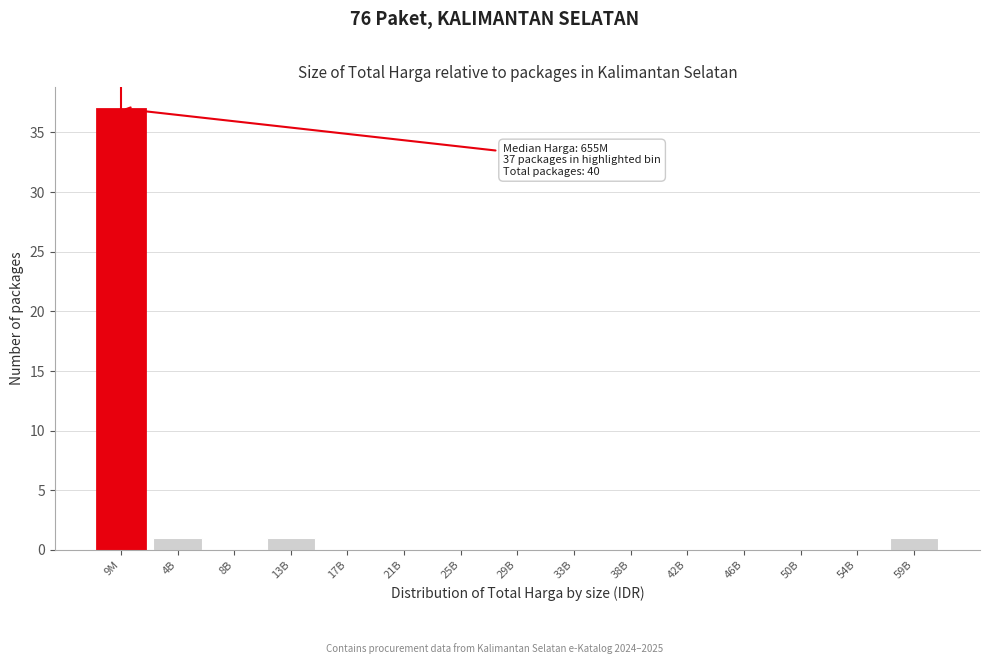

Reading left to right, list all the values displayed in this chart.

9M=37	4B=1	8B=0	13B=1	17B=0	21B=0	25B=0	29B=0	33B=0	38B=0	42B=0	46B=0	50B=0	54B=0	59B=1